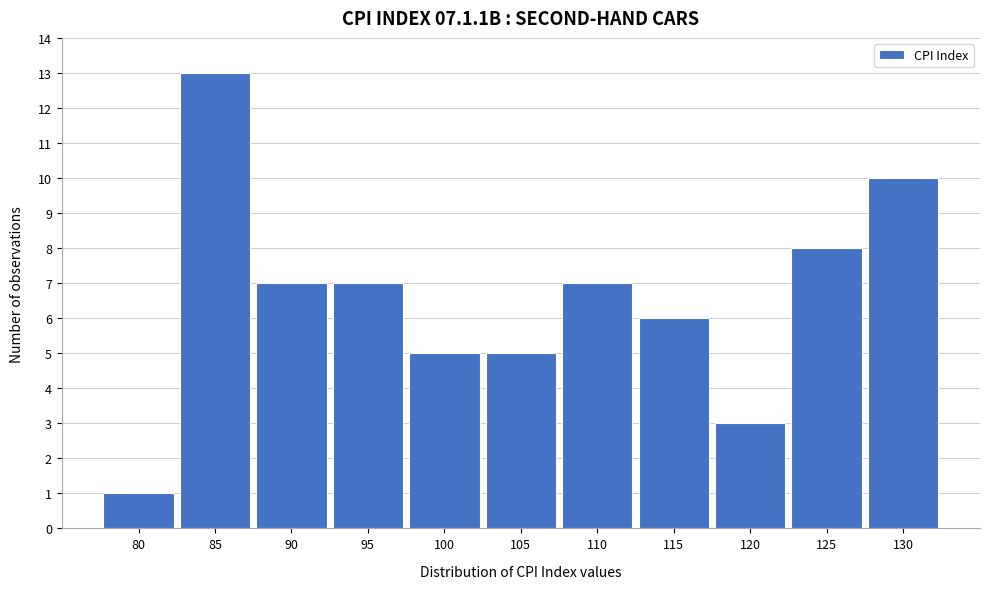

Reading right to left, list all the values displayed in this chart.

130=10	125=8	120=3	115=6	110=7	105=5	100=5	95=7	90=7	85=13	80=1